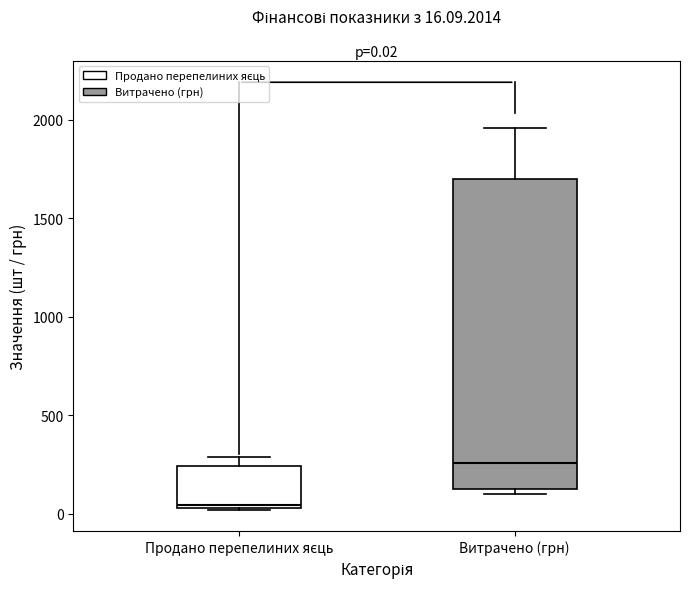

Comparing the boxes themselves (not the whiskers), which one is the tallest?

Витрачено (грн)